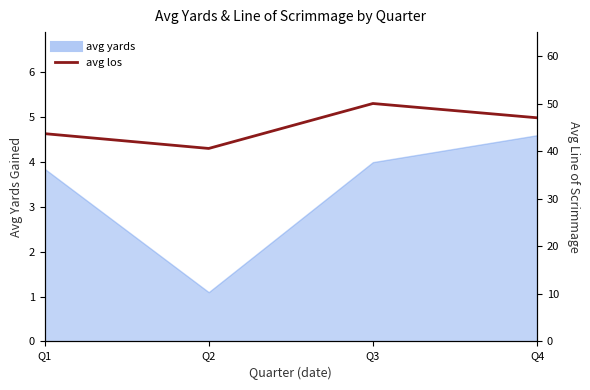

Rank the categories by value from lowest to highest.

Q2, Q1, Q4, Q3